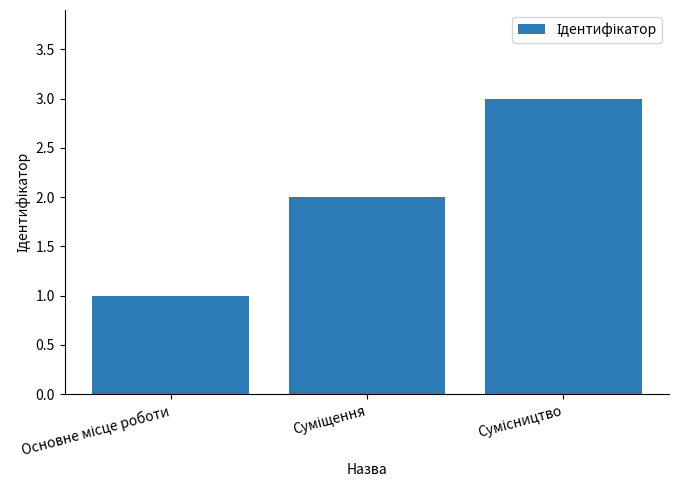

Reading left to right, transcribe all the data shown in this chart.

1	2	3